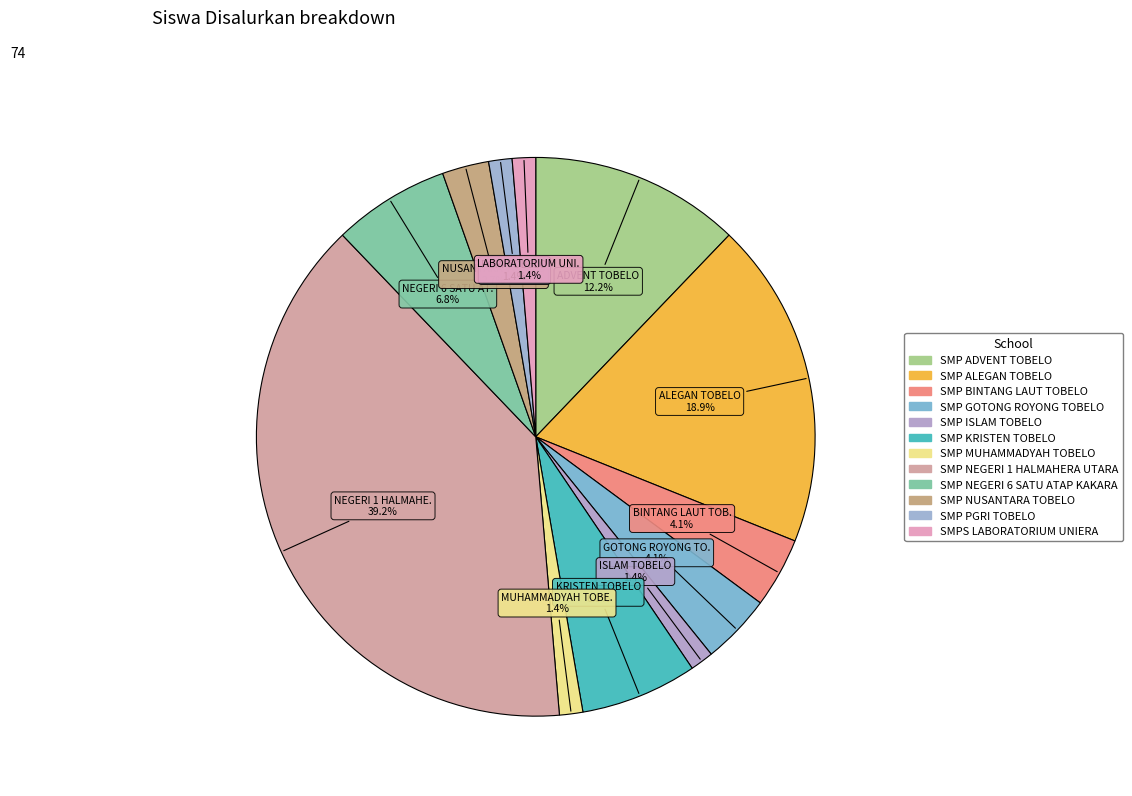

How many segments does this pie chart have?

12